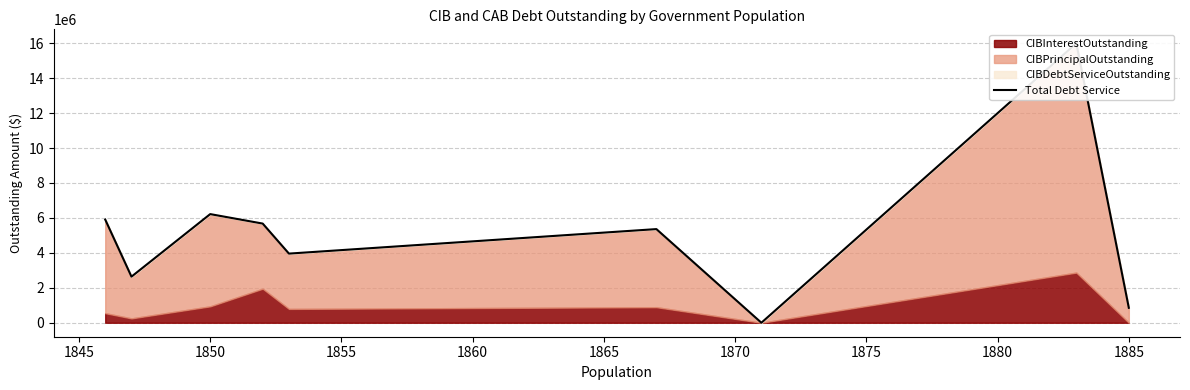

What is the greatest value displayed?

15996271.2